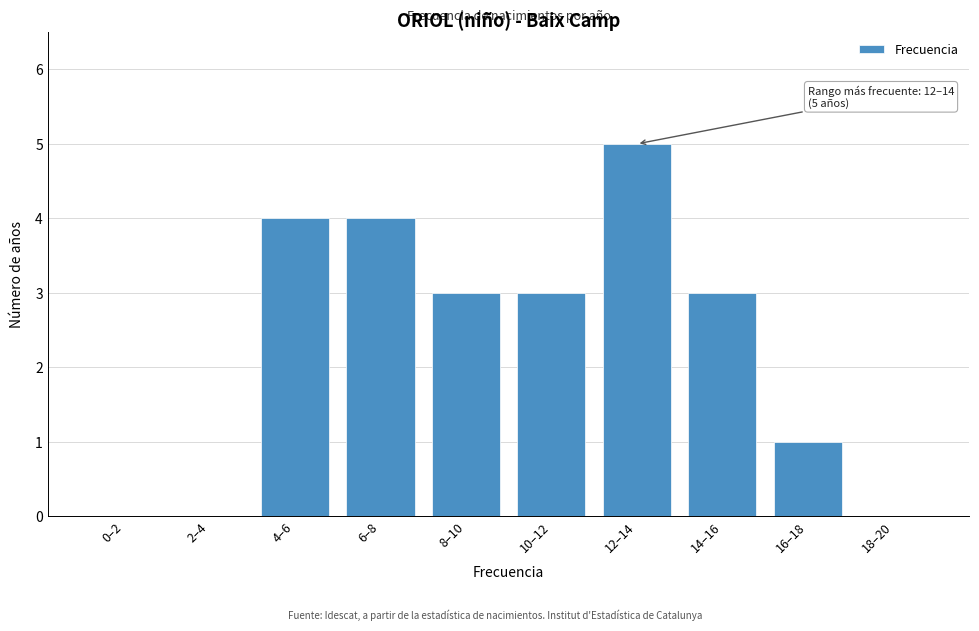

Reading left to right, transcribe all the data shown in this chart.

0–2=0	2–4=0	4–6=4	6–8=4	8–10=3	10–12=3	12–14=5	14–16=3	16–18=1	18–20=0